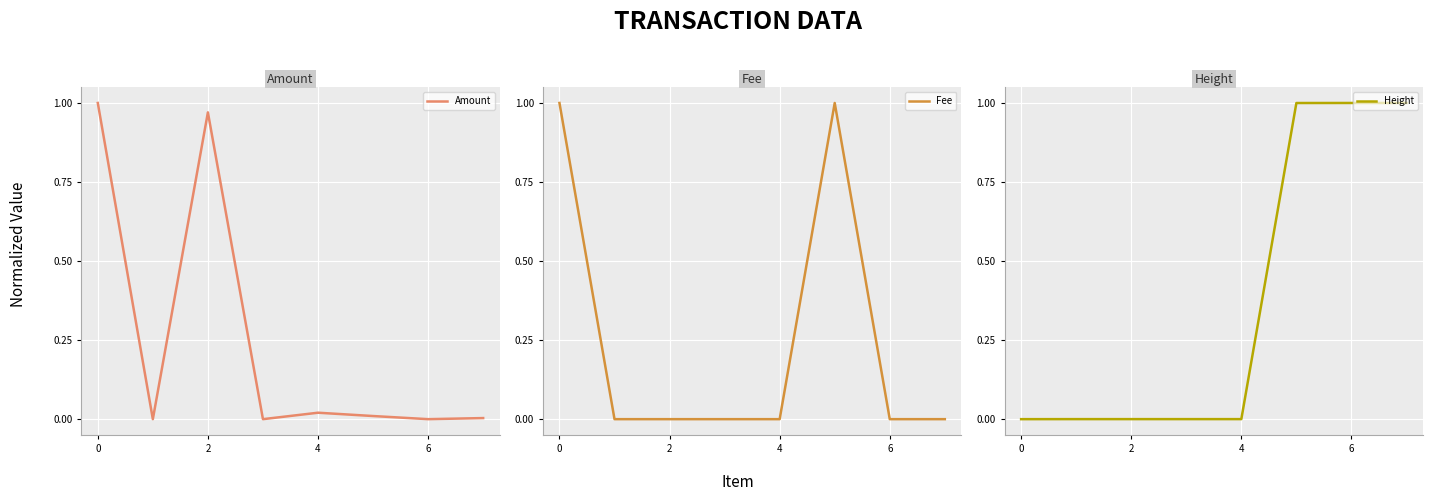

At which category is the sum across all series the highest?

5